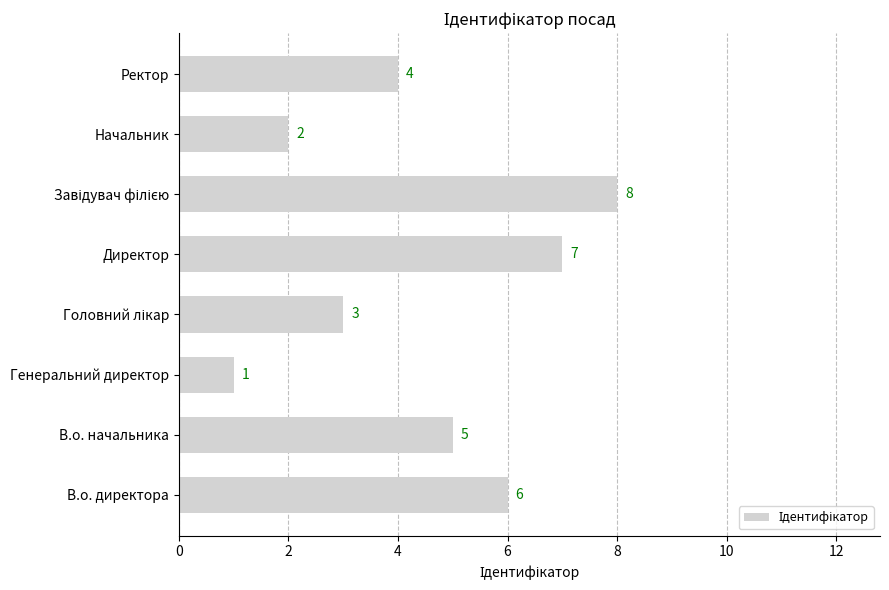

Reading top to bottom, what are all the values shown in this chart?

4	2	8	7	3	1	5	6